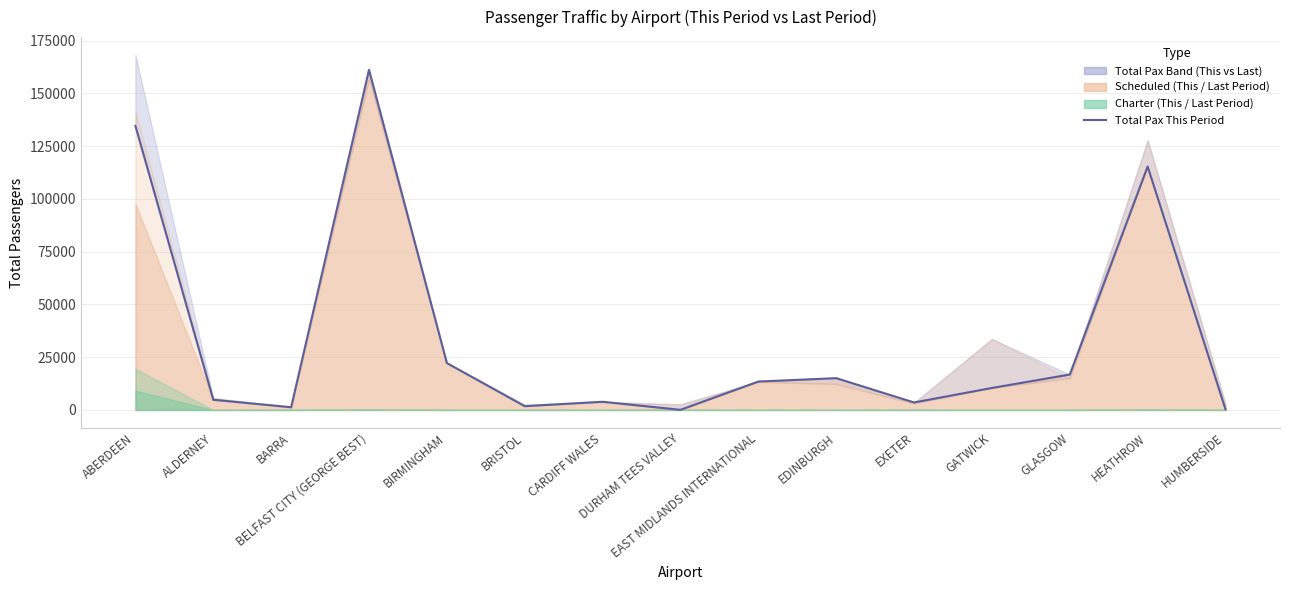

True or false: the data shows 16767 at GLASGOW.

True